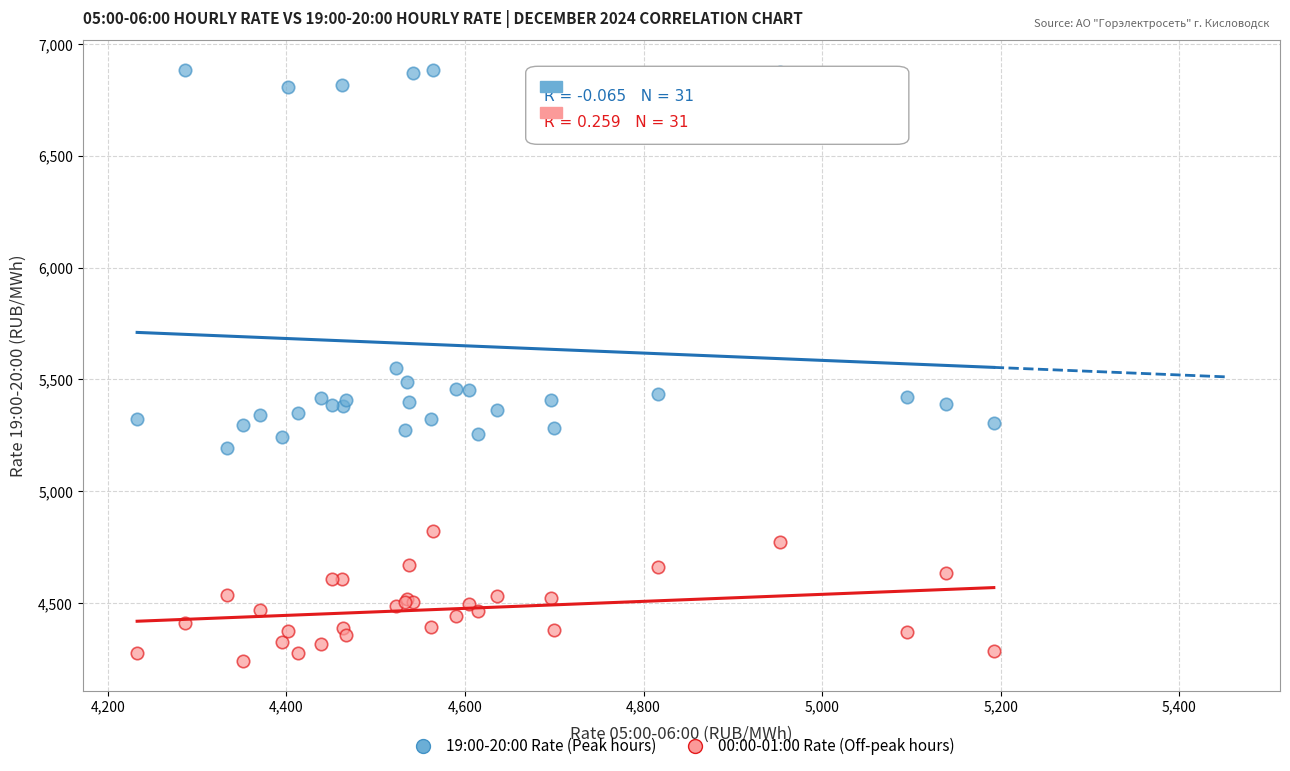

Which series reaches the maximum Y coordinate?

19:00-20:00 Rate (Peak hours)